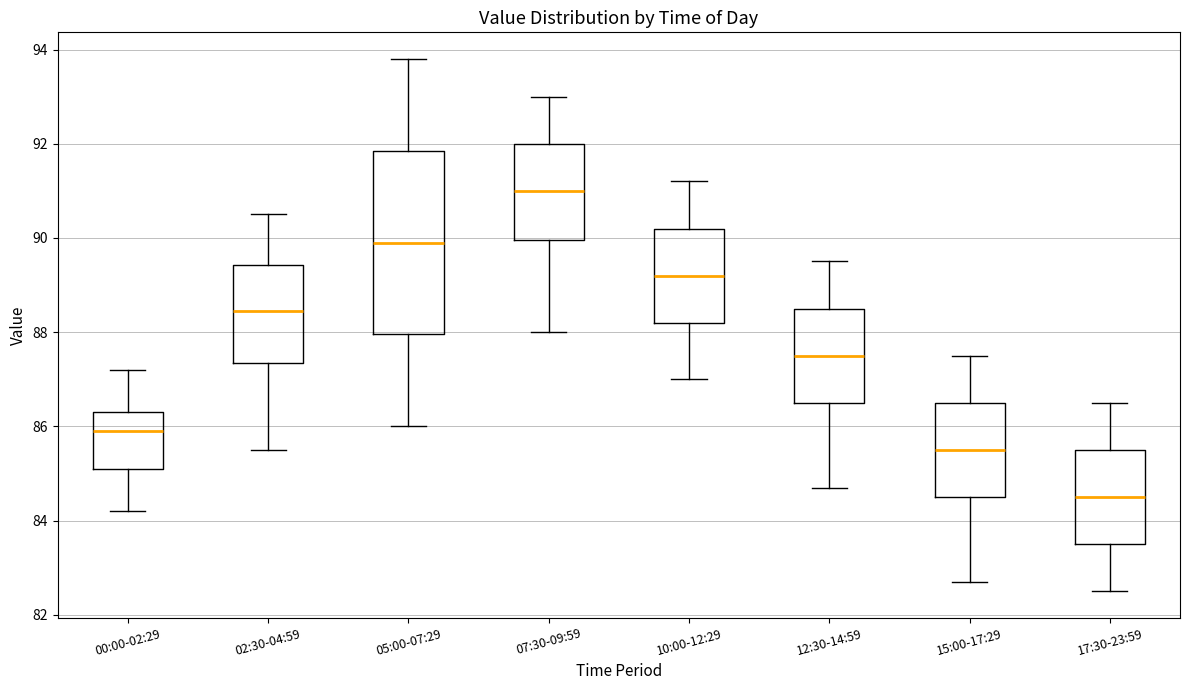

Reading left to right, read every box against the y-axis: the position of its median line, the range the box covers, and the ends of its whiskers. The values are not printed on the chart, so give them approximately, as read against the axis.

00:00-02:29: median 86.0, box 85.2 to 86.4, whiskers 84.2 to 87.2
02:30-04:59: median 88.4, box 87.4 to 89.4, whiskers 85.6 to 90.6
05:00-07:29: median 90.0, box 88.0 to 91.8, whiskers 86.0 to 93.8
07:30-09:59: median 91.0, box 90.0 to 92.0, whiskers 88.0 to 93.0
10:00-12:29: median 89.2, box 88.2 to 90.2, whiskers 87.0 to 91.2
12:30-14:59: median 87.6, box 86.6 to 88.6, whiskers 84.8 to 89.6
15:00-17:29: median 85.6, box 84.6 to 86.6, whiskers 82.8 to 87.6
17:30-23:59: median 84.6, box 83.6 to 85.6, whiskers 82.6 to 86.6